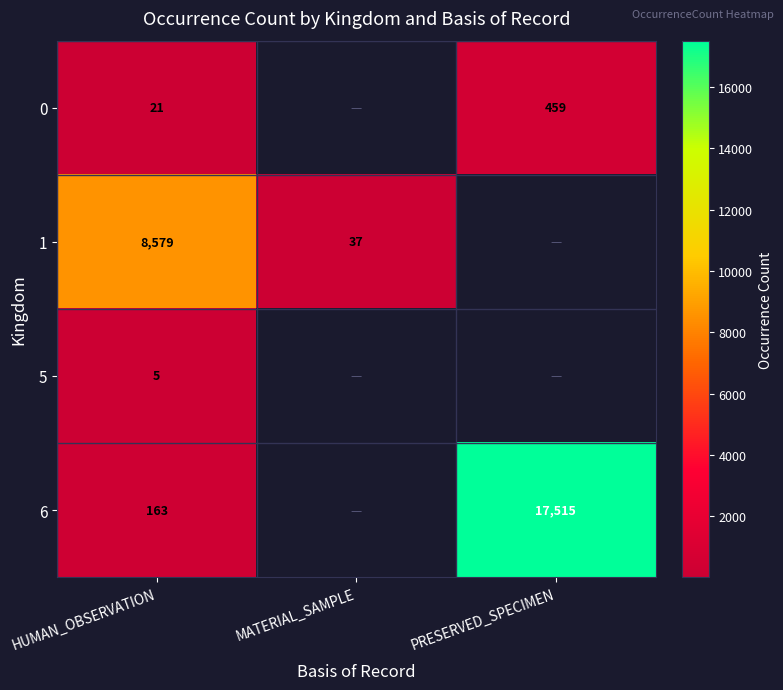

Rank the series at HUMAN_OBSERVATION from highest to lowest value.

1, 6, 0, 5